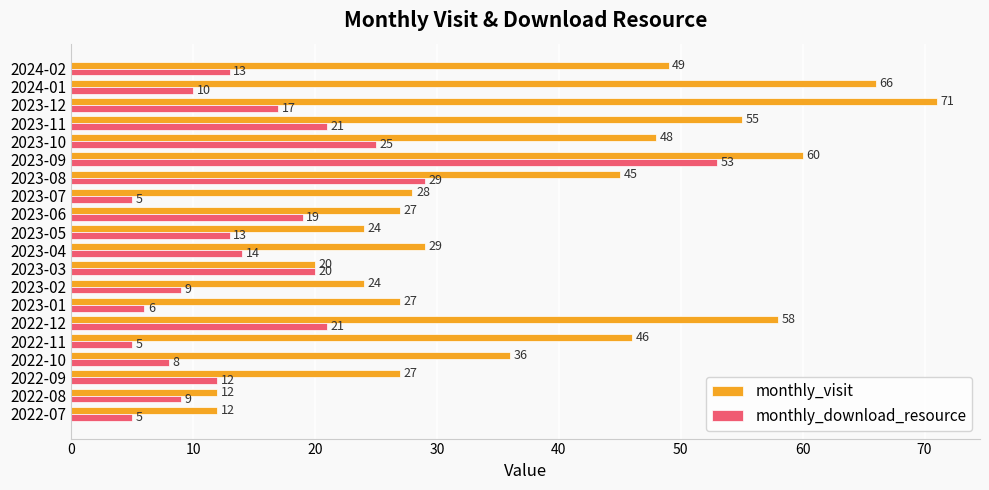

At how many categories does at least one series exceed 22?

17